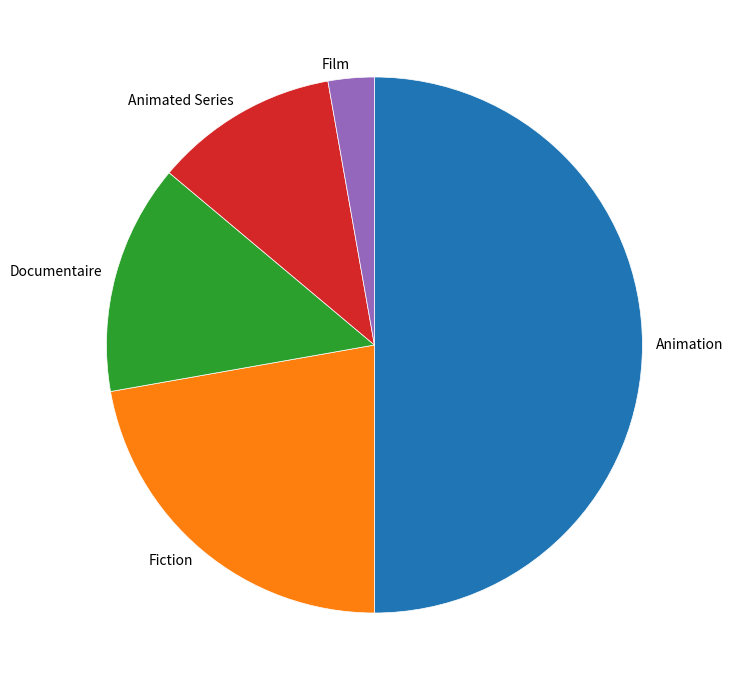

Which has a higher value, Animation or Fiction?

Animation